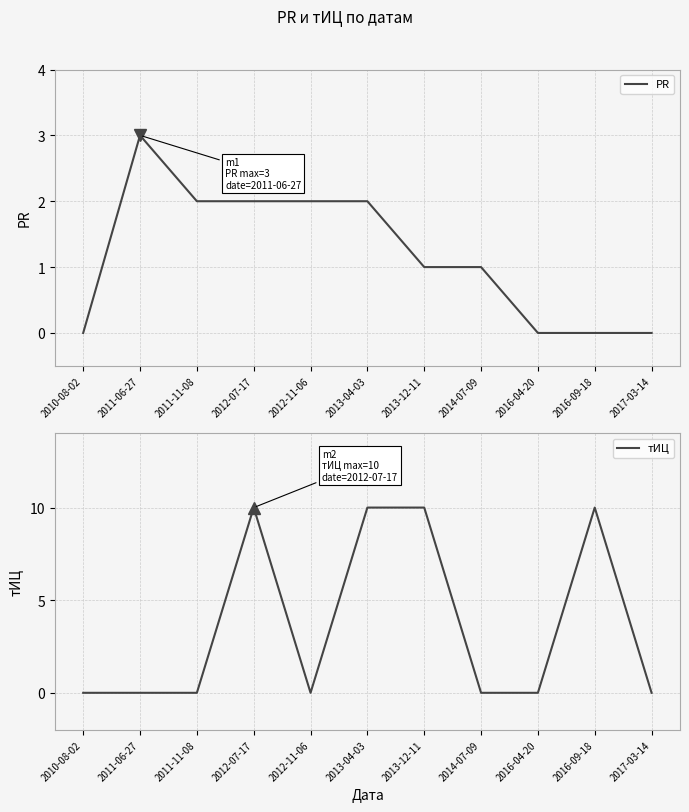

Which category has the lowest value across all series?

2010-08-02